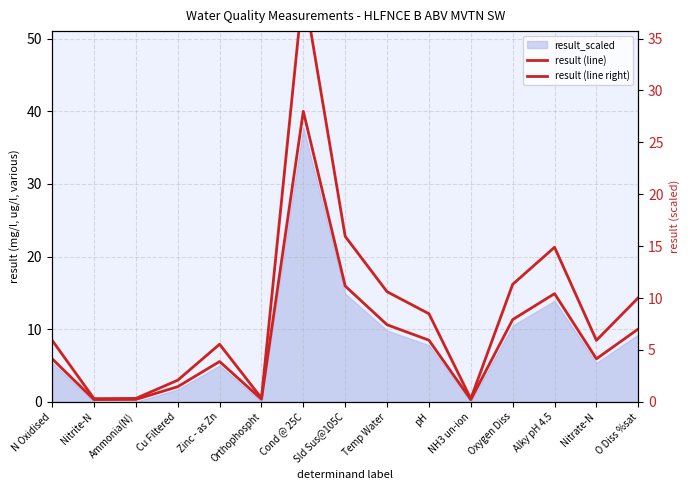

In result (line), how many points are higher than both neighbors (excluding endpoints)?

3